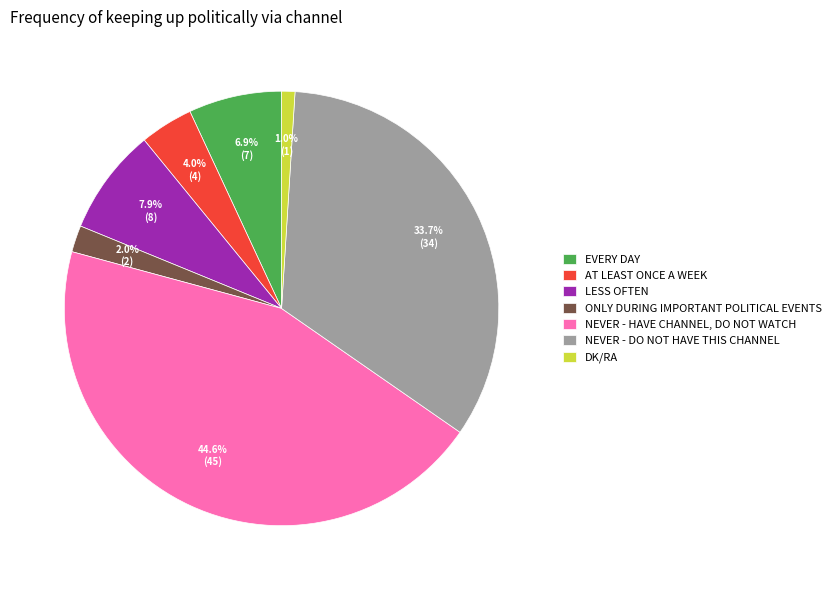

What is the smallest slice in the pie chart?

DK/RA